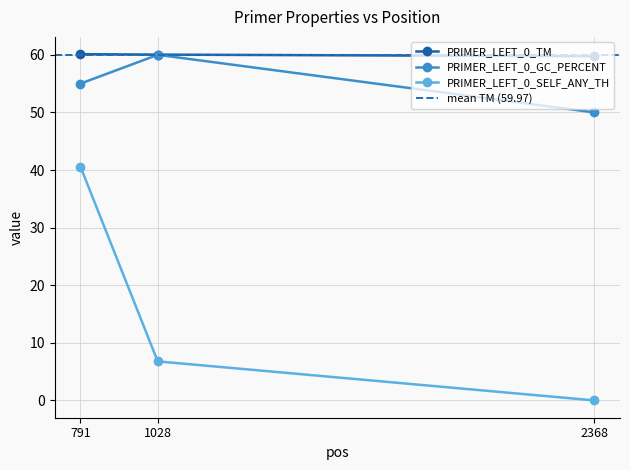

What are all the series names shown in the legend?

PRIMER_LEFT_0_TM, PRIMER_LEFT_0_GC_PERCENT, PRIMER_LEFT_0_SELF_ANY_TH